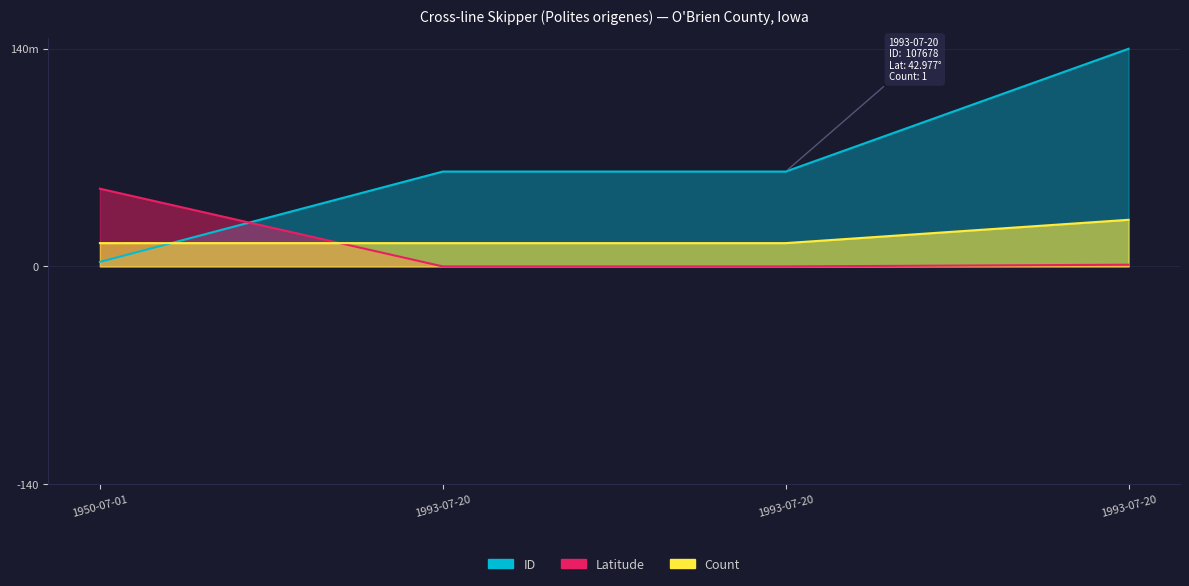

What is the total value across all series at 1993-07-20?

76.0